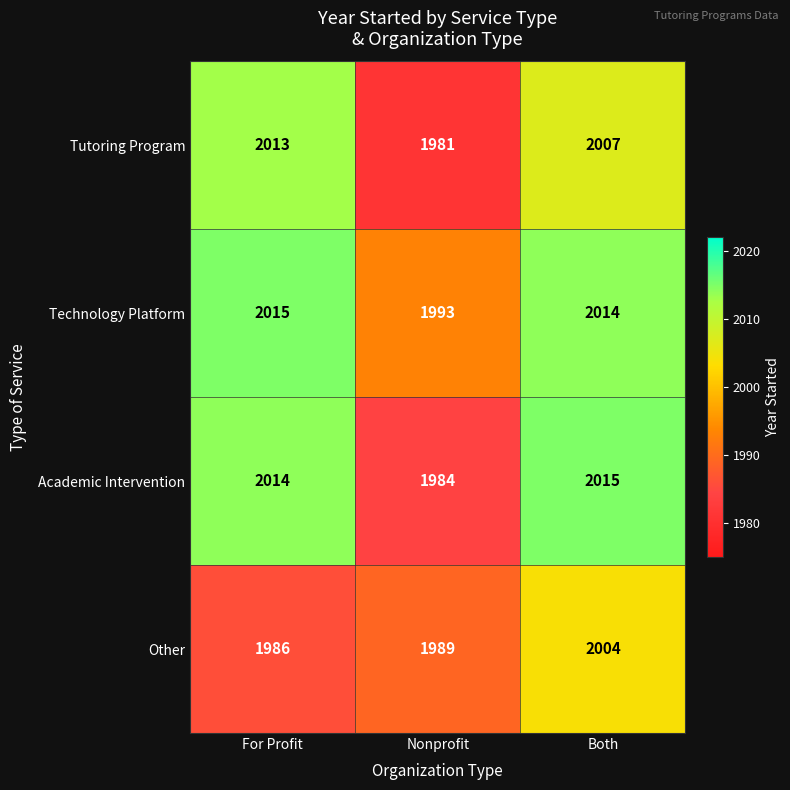

What is the sum of the Technology Platform values at Both and For Profit?

4029